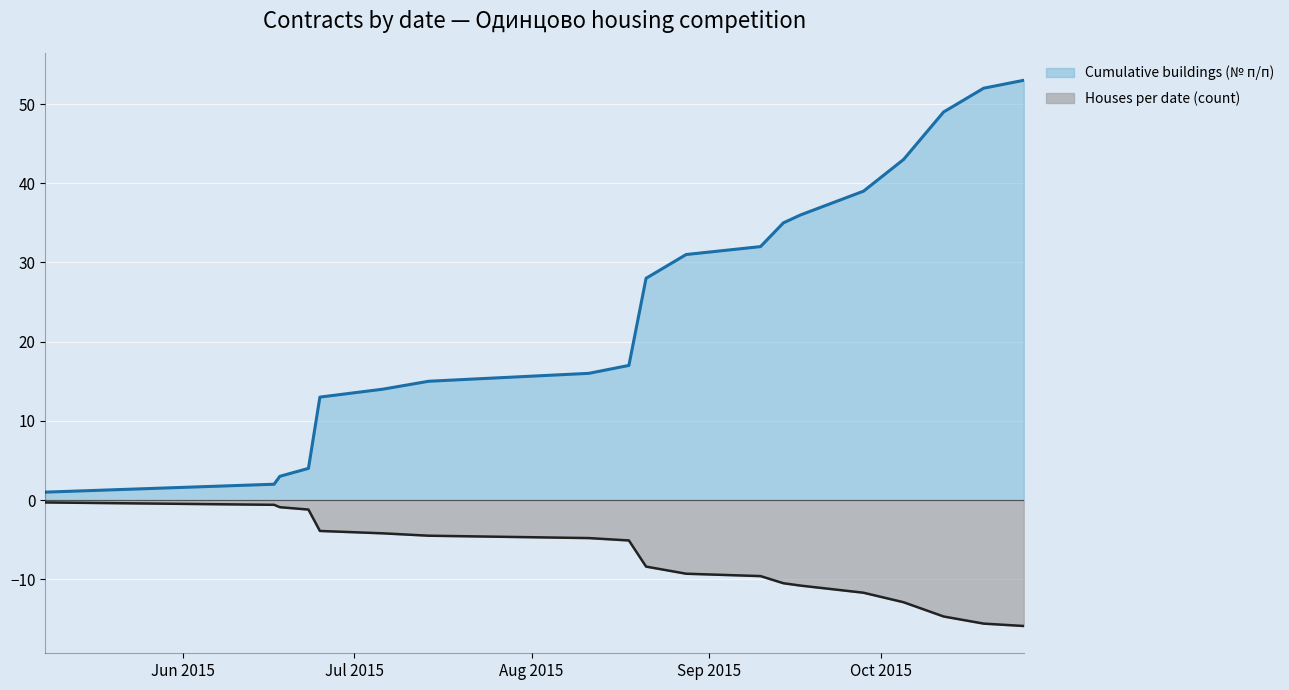

Which series has the largest total across all categories?

Cumulative buildings (№ п/п)